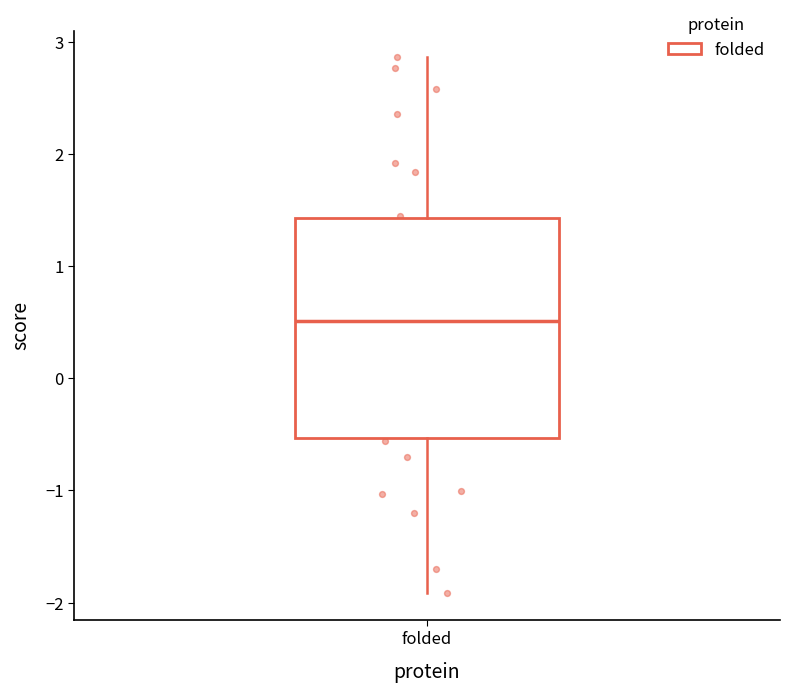

Transcribe this box plot: give where the median line is, the range the box spans, and where the two whiskers end, as read against the y-axis. The values are not printed on the chart, so give them approximately, as read against the axis.

median 0.5, box -0.5 to 1.4, whiskers -1.9 to 2.9